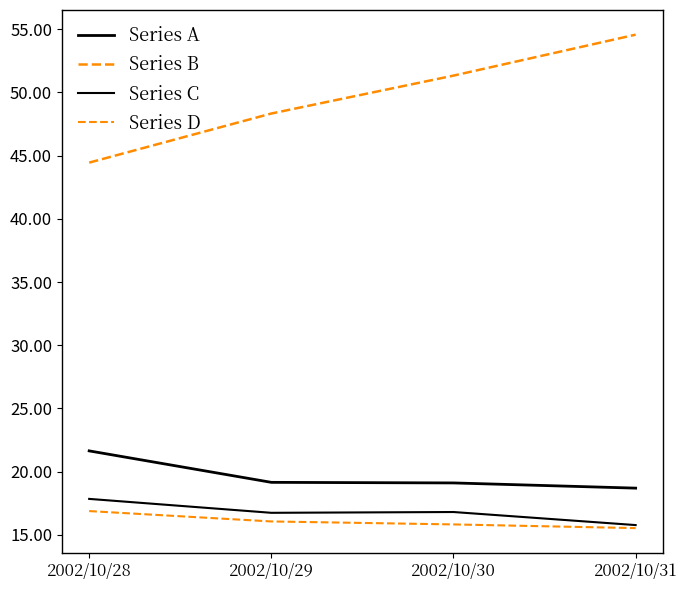

How many lines are shown in the chart?

4